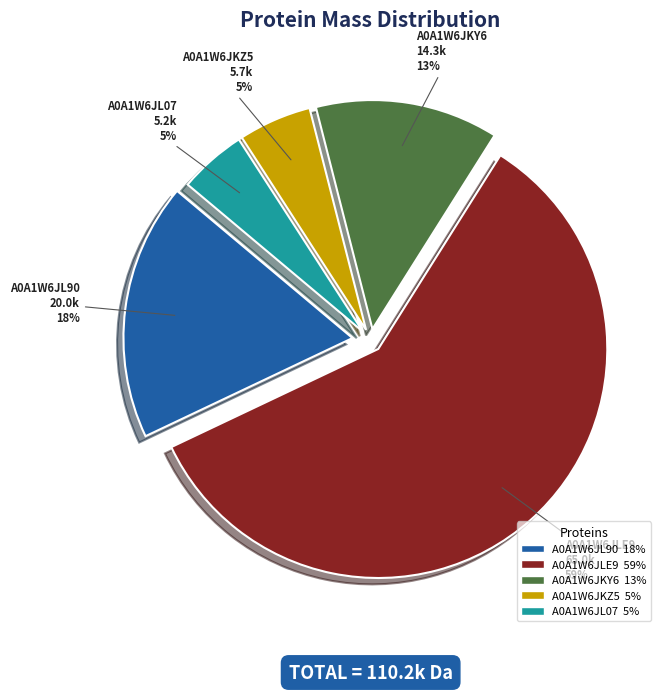

The A0A1W6JKZ5 slice represents 1% of the pie. True or false?

False